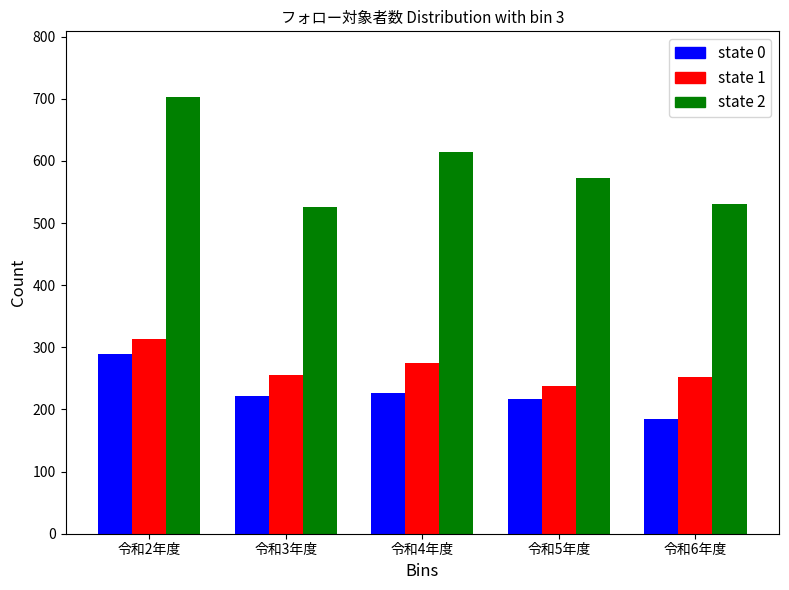

What is the greatest value displayed?

703